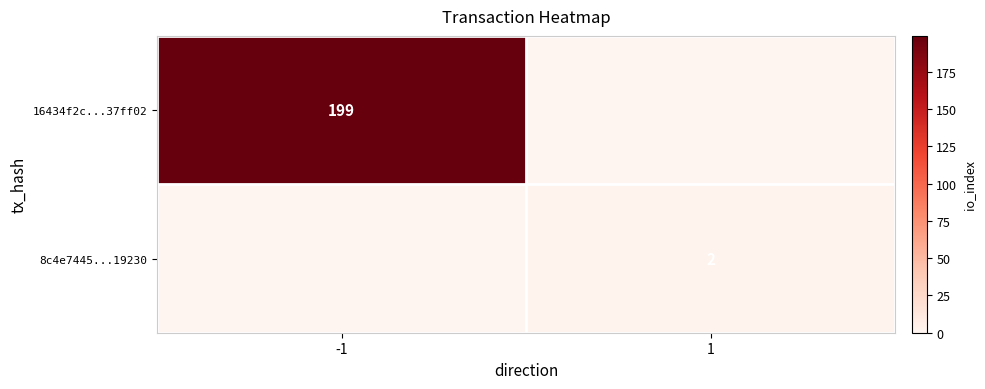

Is it true that 8c4e7445...19230 equals 2.9 at 1?

False